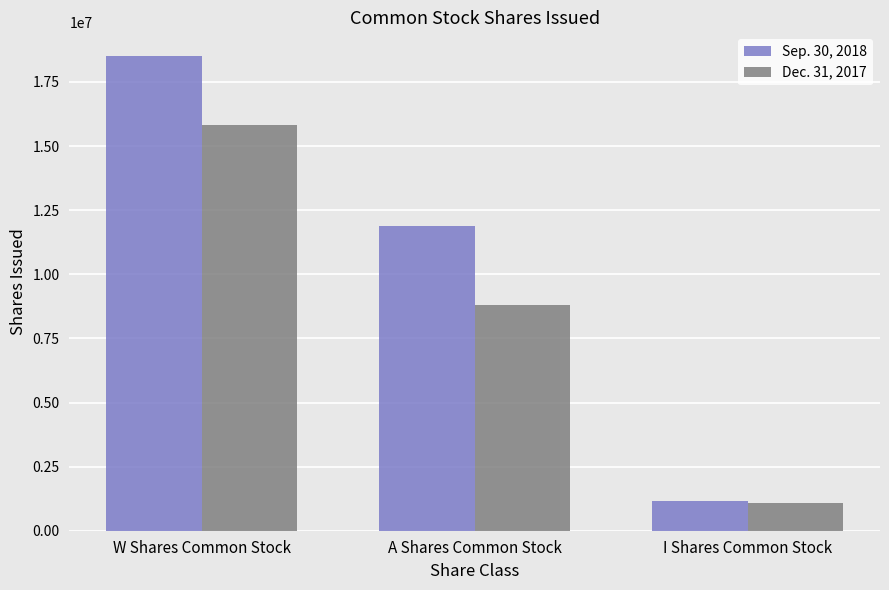

Reading left to right, transcribe all the data shown in this chart.

Sep. 30, 2018: W Shares Common Stock=18509975	A Shares Common Stock=11867670	I Shares Common Stock=1144914
Dec. 31, 2017: W Shares Common Stock=15837102	A Shares Common Stock=8793223	I Shares Common Stock=1065232